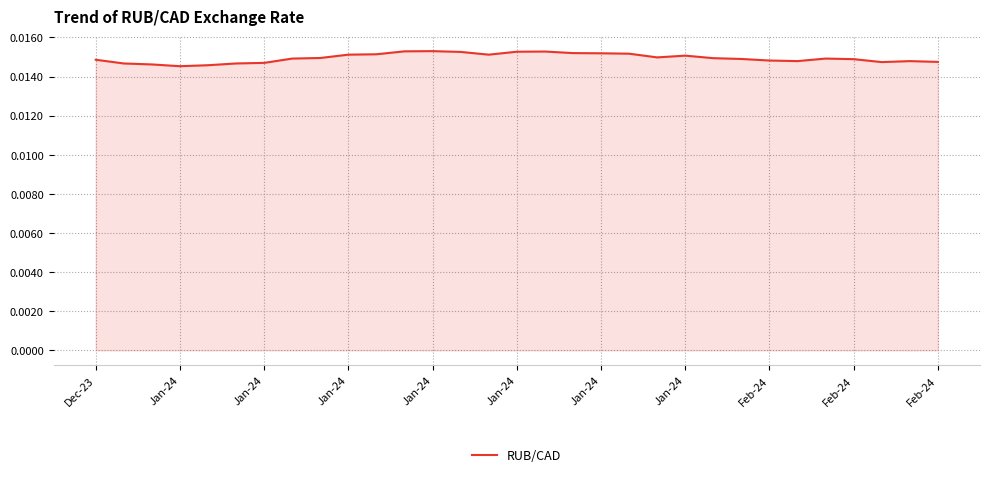

How many lines are shown in the chart?

1